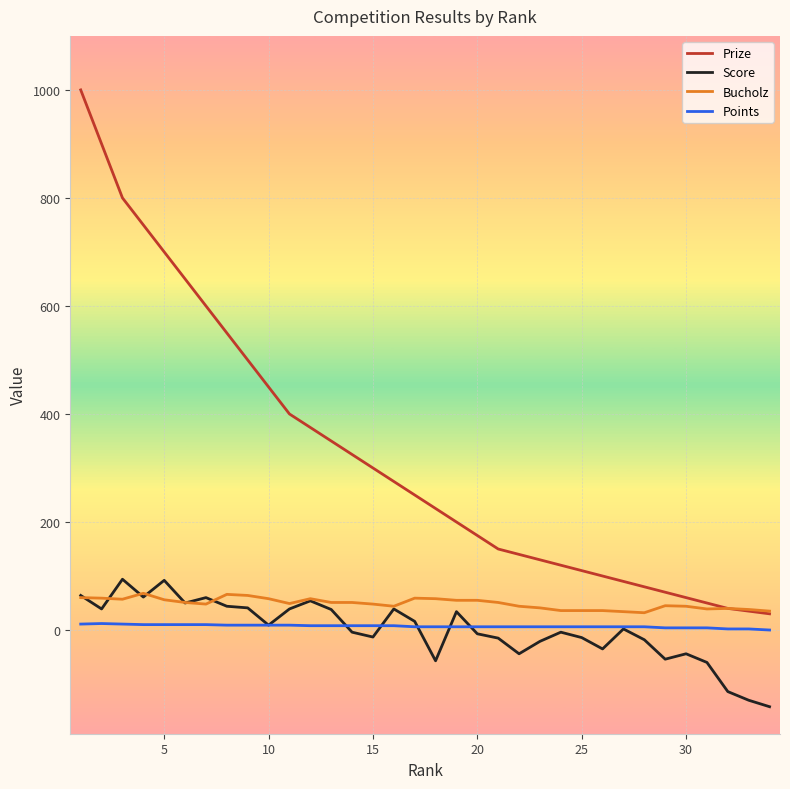

What is the maximum value shown in the chart?

1000